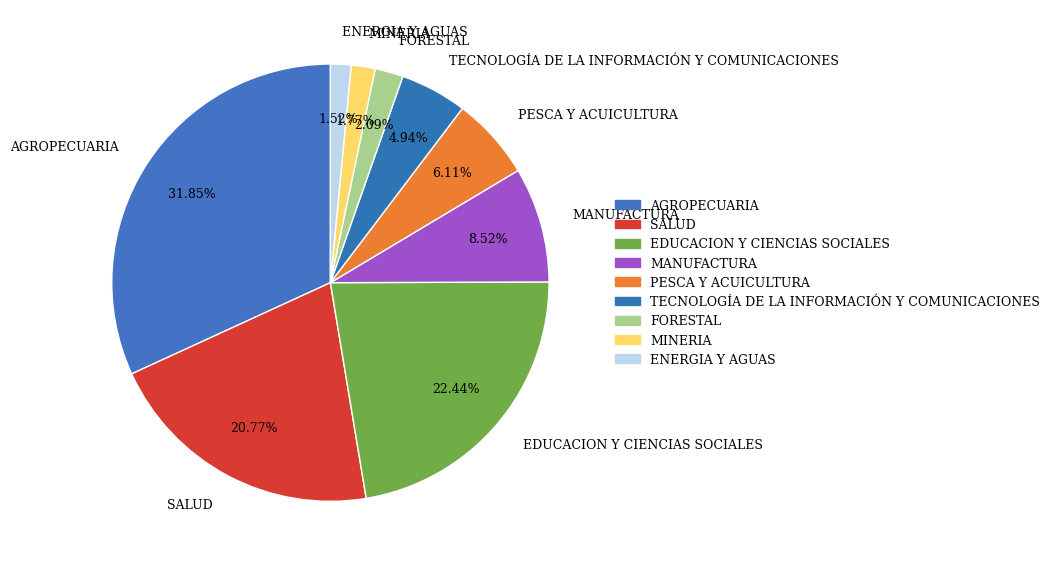

Which slice is the largest?

AGROPECUARIA